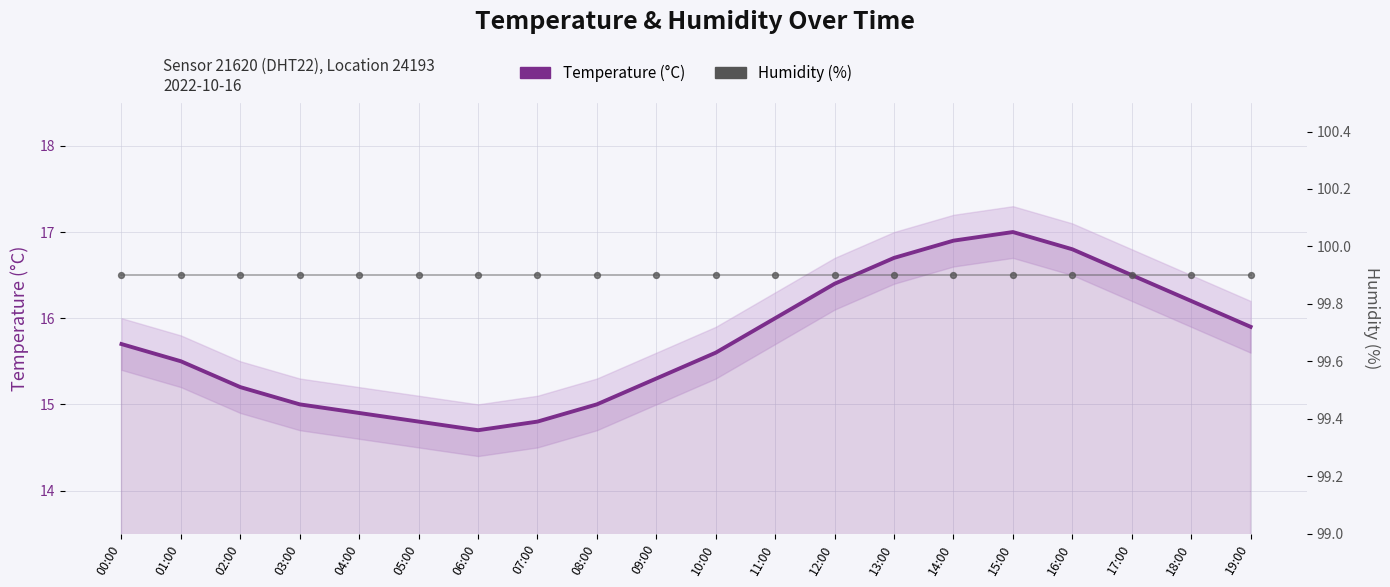

Which series has the largest Y range (max minus min)?

Temperature (°C)